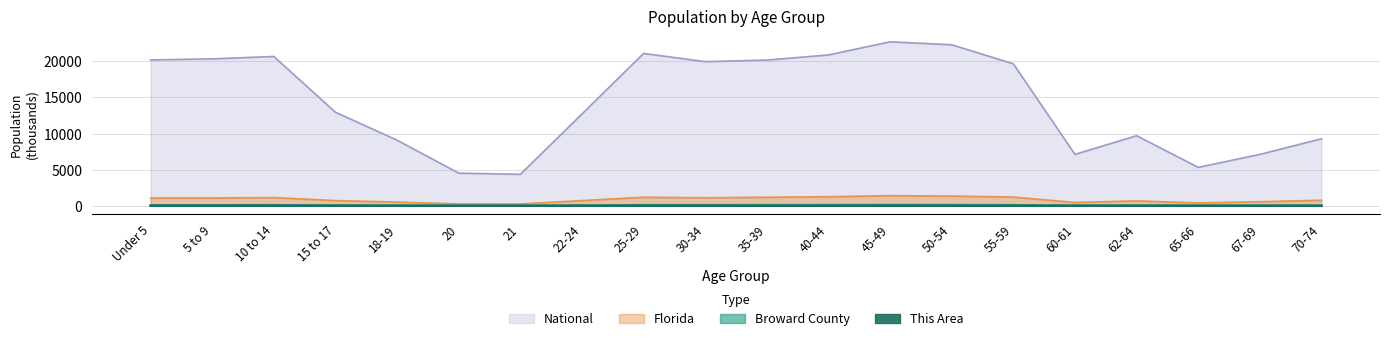

What is the minimum value for Broward County?

19.9